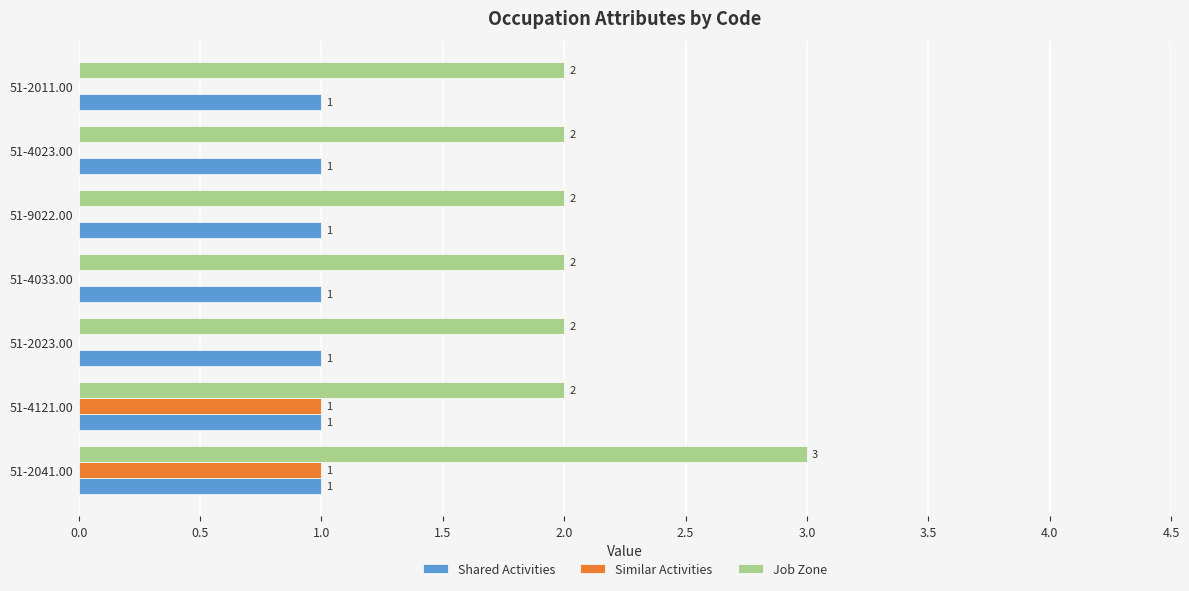

The value of Shared Activities at 51-4121.00 is 1. True or false?

True